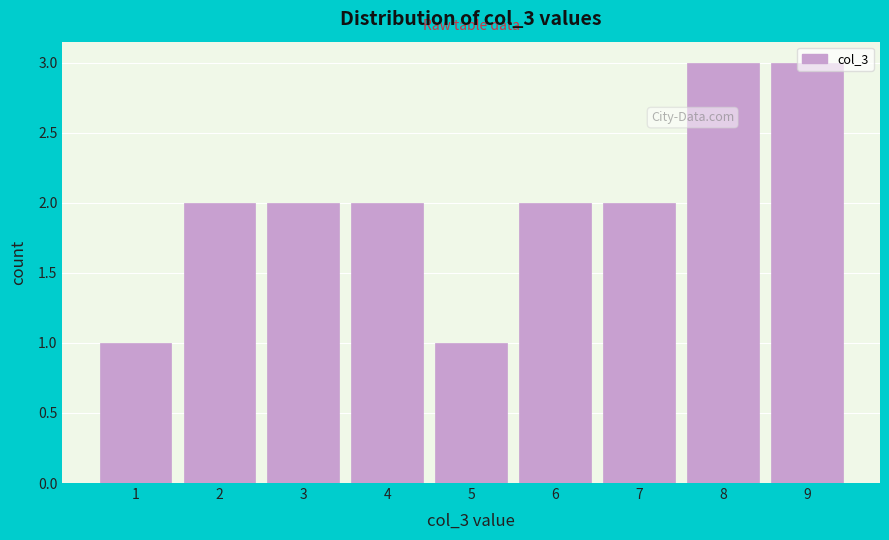

Reading left to right, transcribe this chart: for each bar, give the range it covers on the x-axis and its height. The values are not printed on the chart, so give them approximately, as read against the axis.

0.5 to 1.5: 1
1.5 to 2.5: 2
2.5 to 3.5: 2
3.5 to 4.5: 2
4.5 to 5.5: 1
5.5 to 6.5: 2
6.5 to 7.5: 2
7.5 to 8.5: 3
8.5 to 9.5: 3